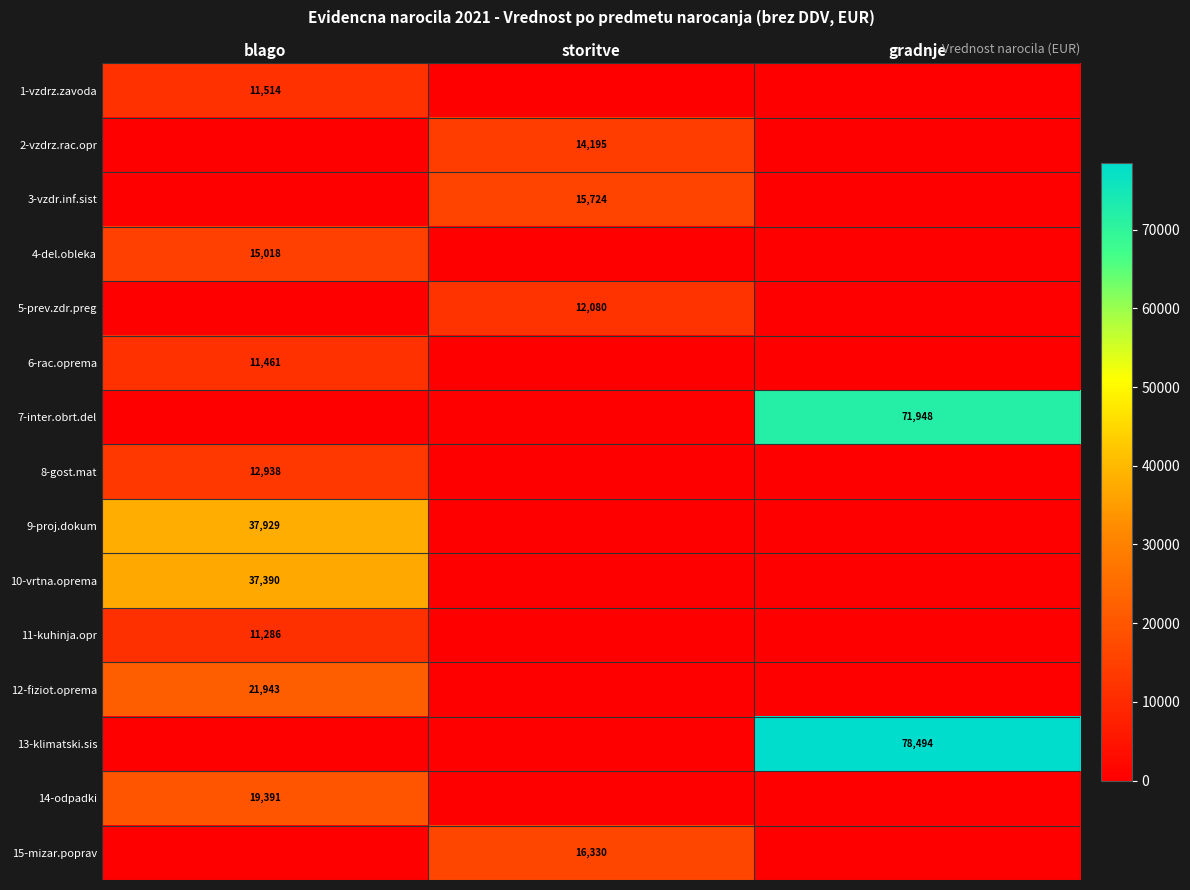

True or false: 5-prev.zdr.preg has a value of 12080 at storitve.

True